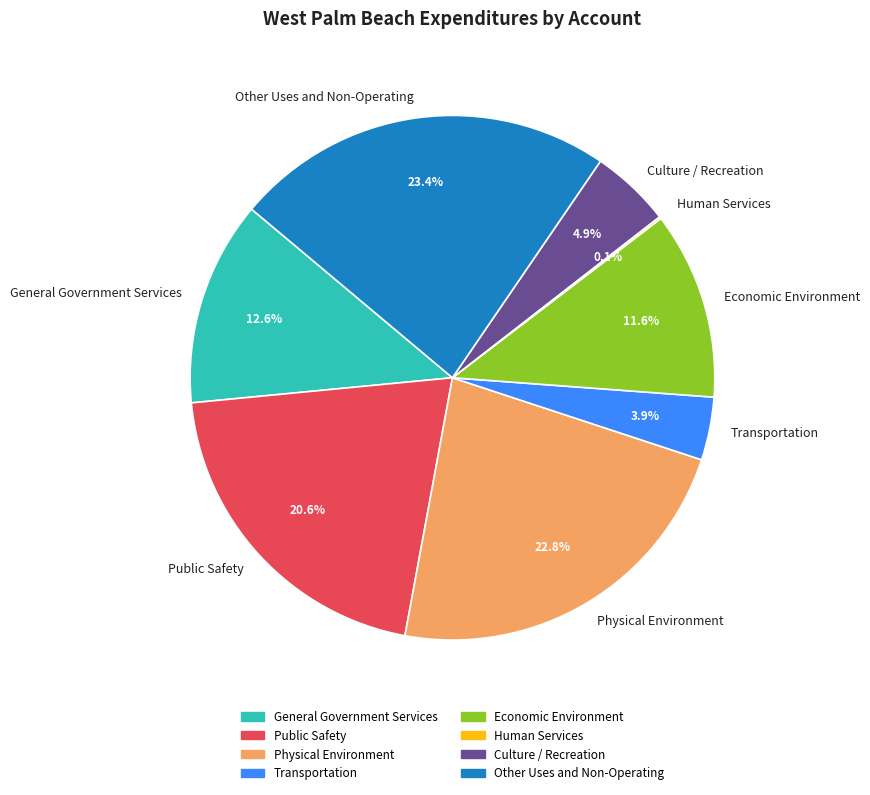

To the nearest percent, what is the combined percentage of Economic Environment and Physical Environment?

34%